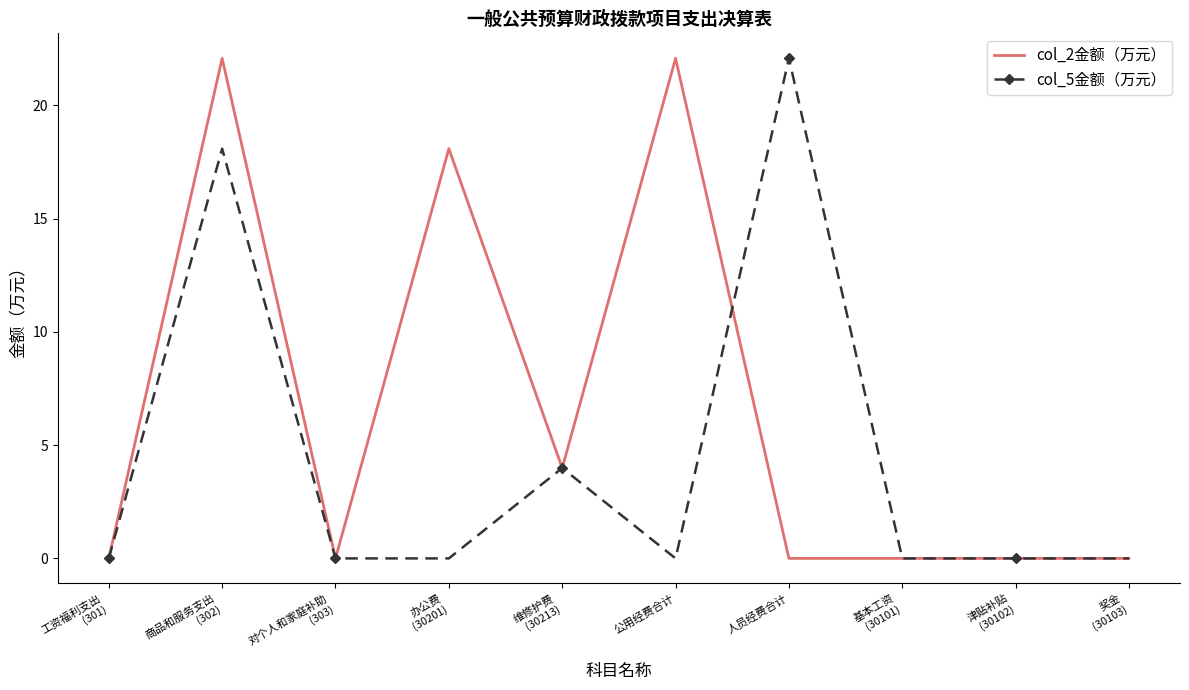

Rank the series at 公用经费合计 from lowest to highest value.

col_5金额（万元）, col_2金额（万元）